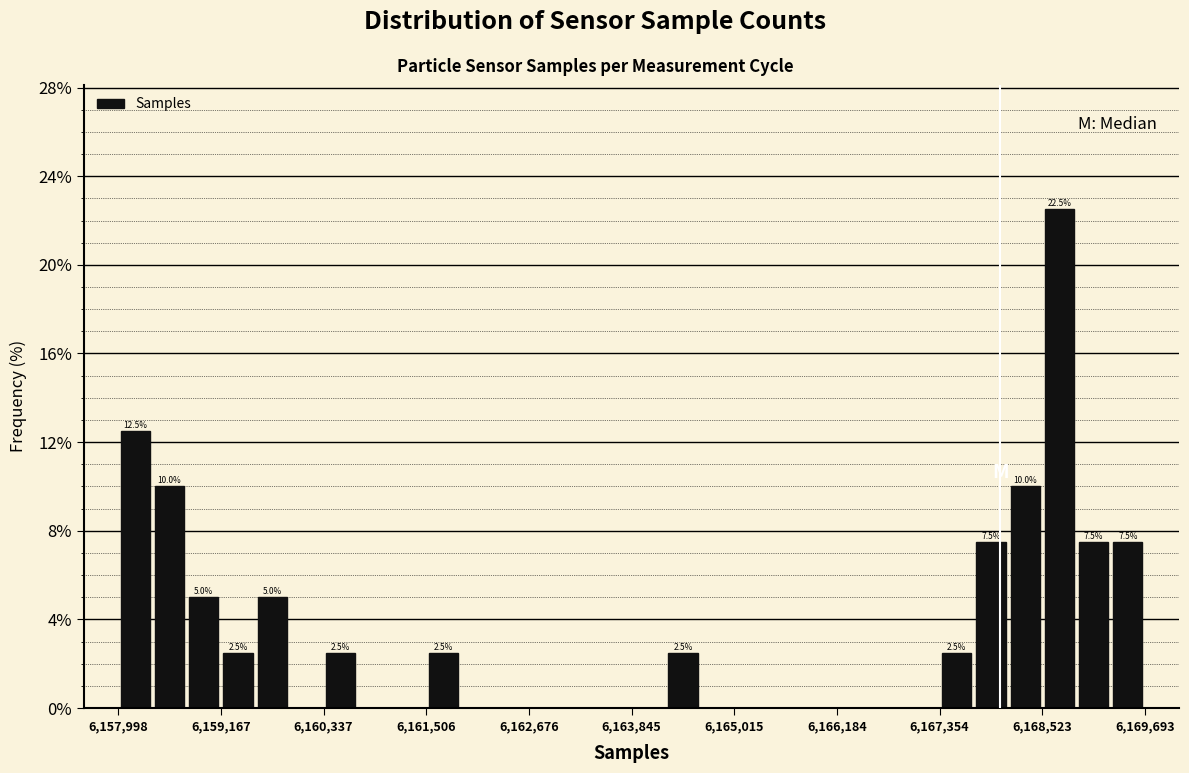

Around what value on the x-axis is the tallest bar? Give the approximate position of its centre, as read against the axis.

6168800